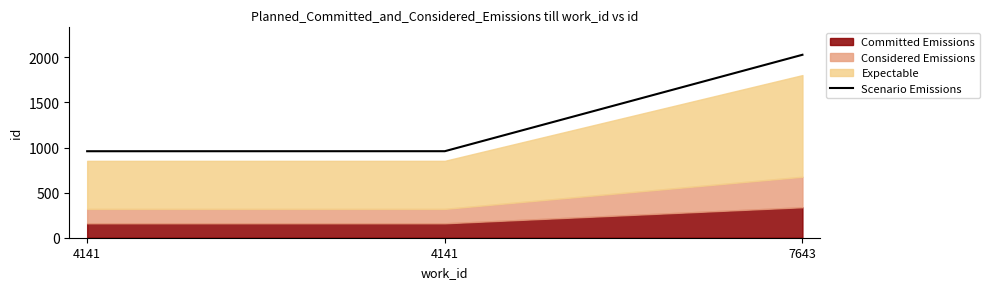

How many categories are shown in the chart?

3